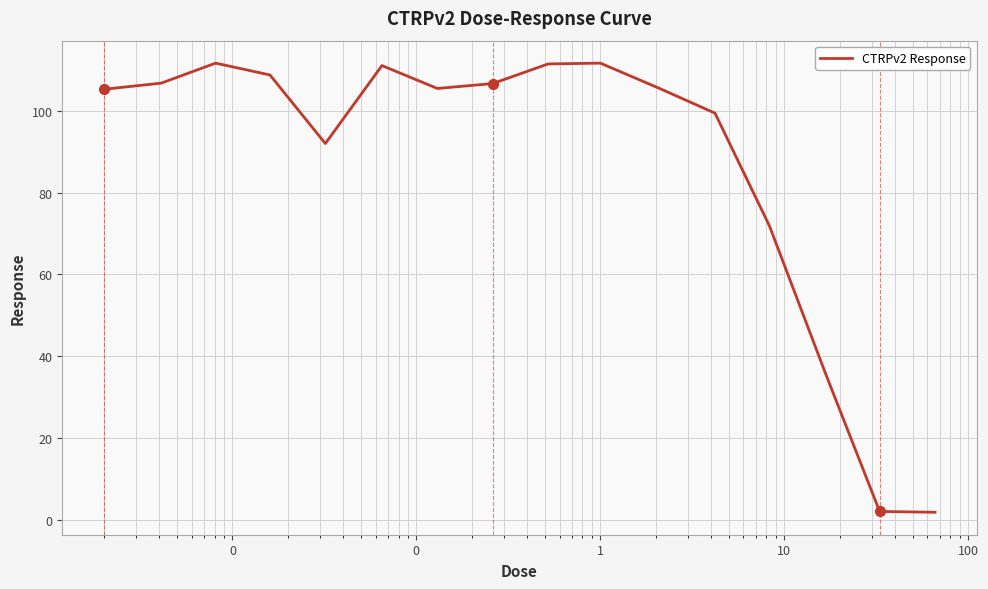

What is the maximum value shown in the chart?

111.7